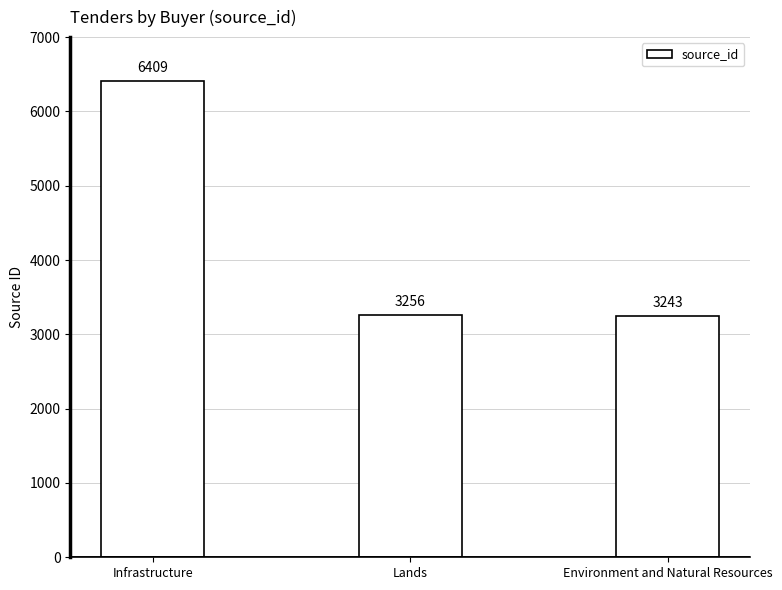

What is the maximum value shown in the chart?

6409